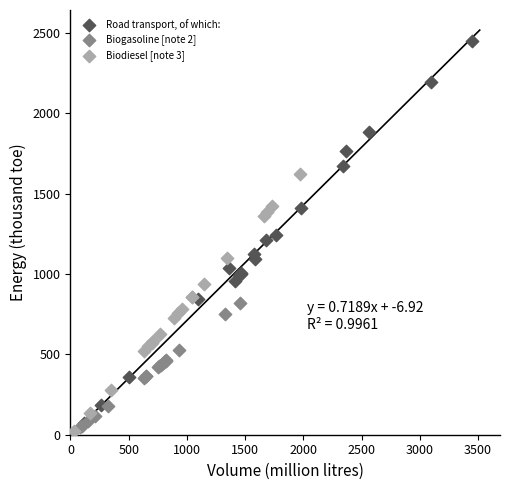

Which series has the widest spread of Y values?

Road transport, of which: